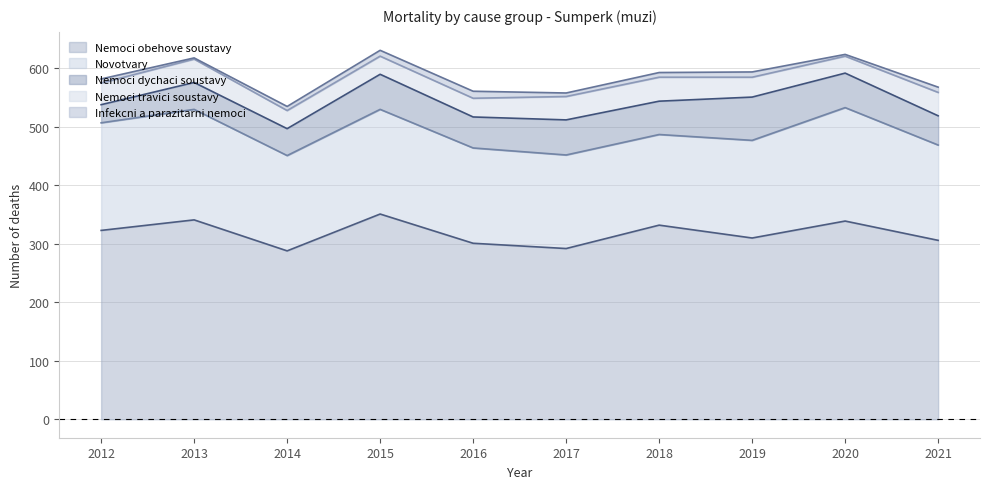

Reading left to right, what are all the values shown in this chart?

Nemoci obehove soustavy: 323	341	288	351	301	292	332	310	339	306
Novotvary: 184	189	163	179	163	160	155	167	194	163
Nemoci dychaci soustavy: 31	46	46	60	53	60	57	74	59	50
Nemoci travici soustavy: 37	40	31	31	32	40	41	34	29	40
Infekcni a parazitarni nemoci: 7	2	7	10	12	6	8	9	3	9